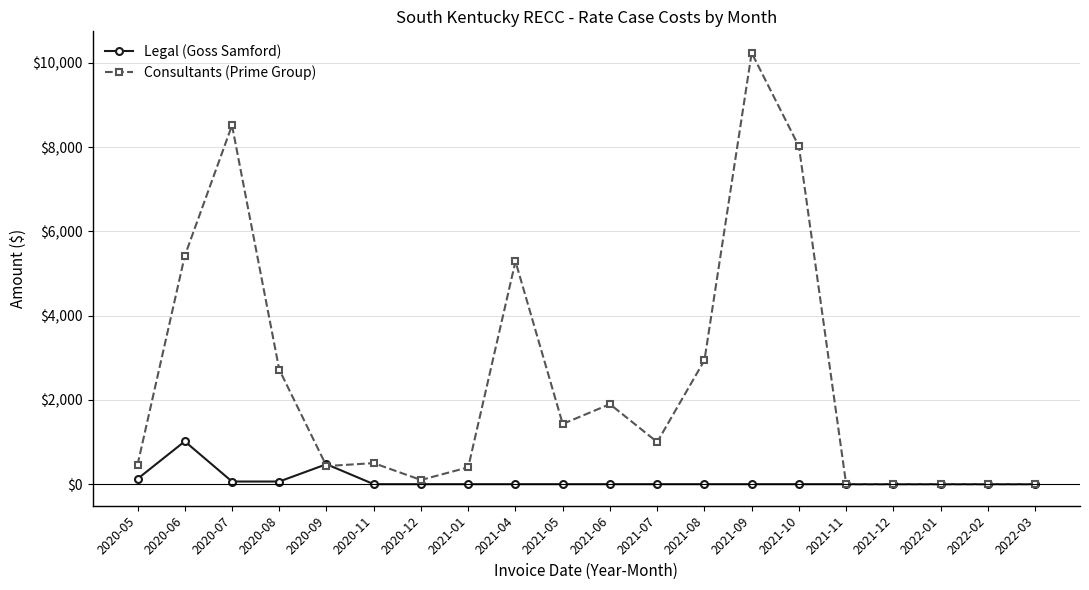

What is the difference between the maximum and second lowest values in the Consultants (Prime Group) series?

10240.0